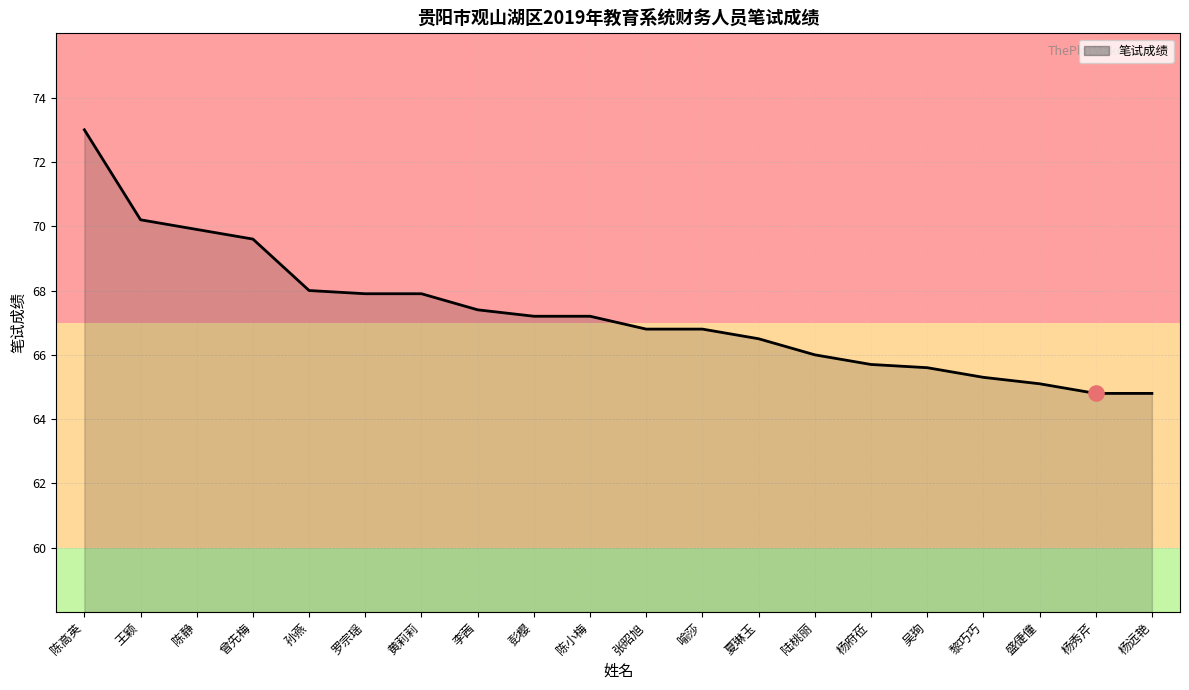

What is the ratio of the value at 陈小梅 to the value at 彭樱?

1.0